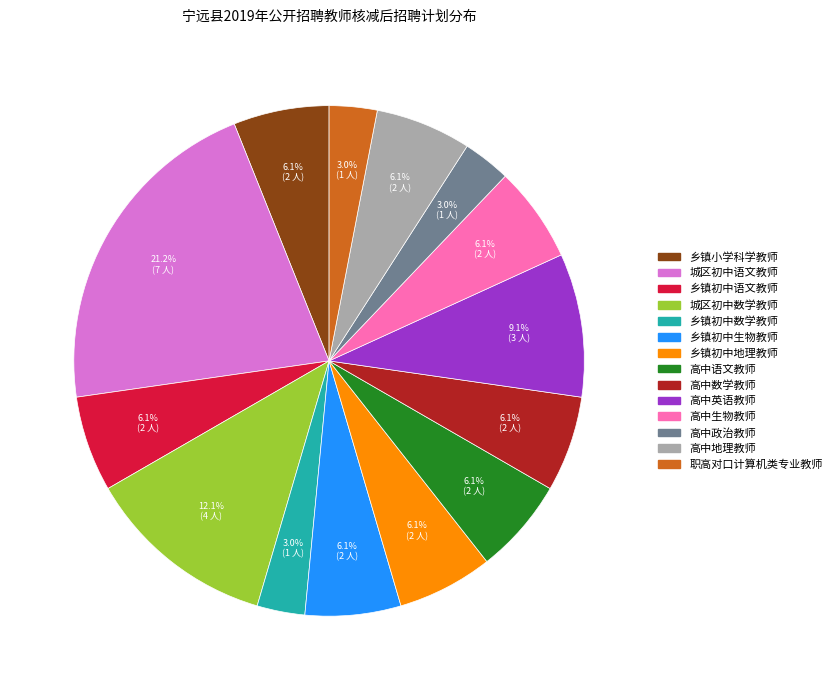

Which category has the biggest portion of the pie?

城区初中语文教师